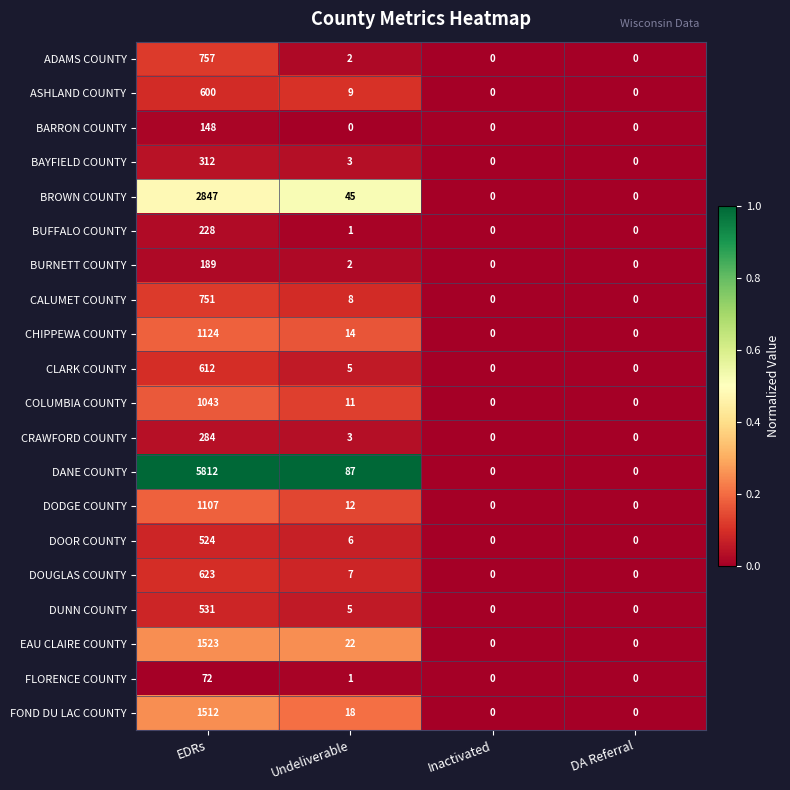

Which label corresponds to the largest value in the chart?

EDRs